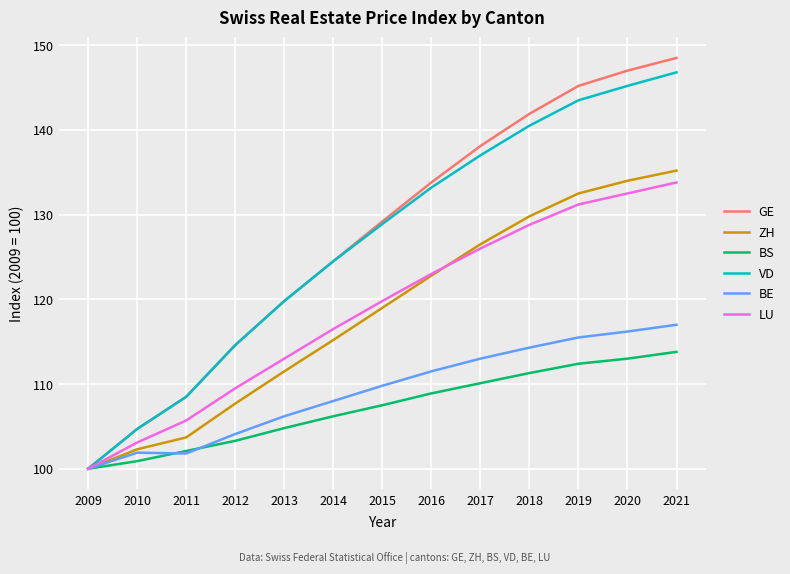

What is the maximum value for LU?

133.8